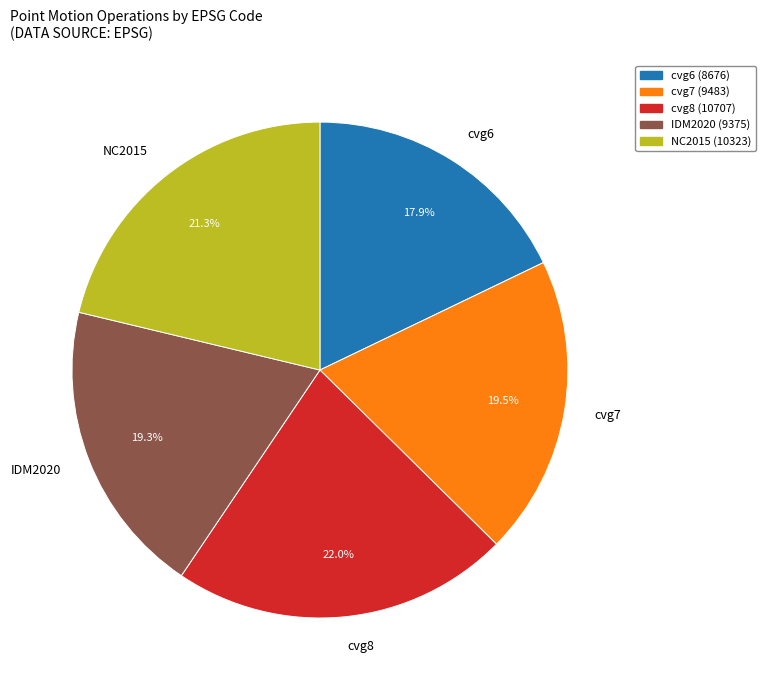

To the nearest percent, what is the average slice percentage?

20%